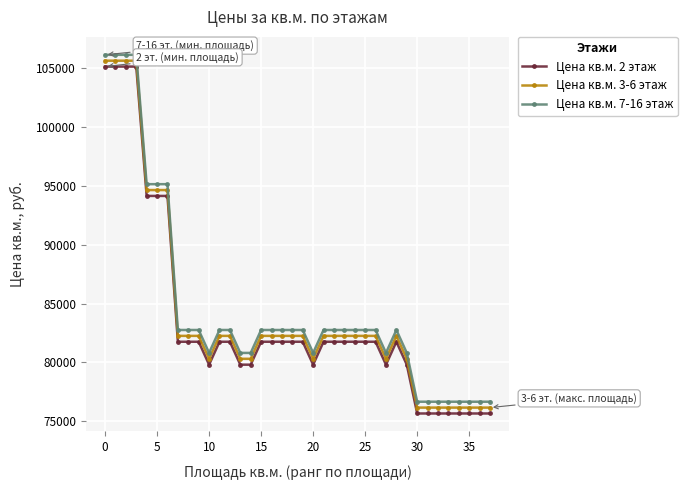

What is the value of the Цена кв.м. 2 этаж point at the 12th from the left?

81750